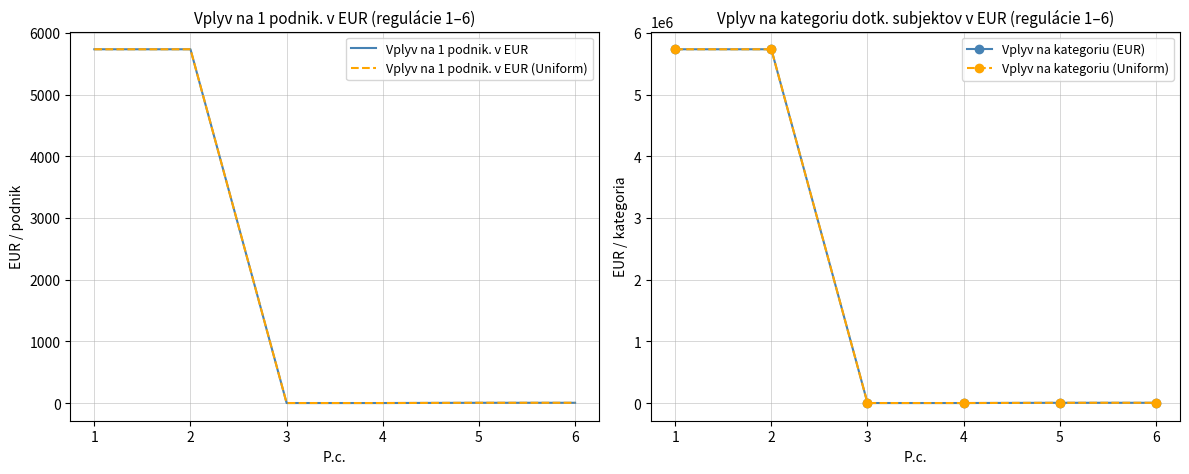

Does the chart display data point markers on the line(s)?

No